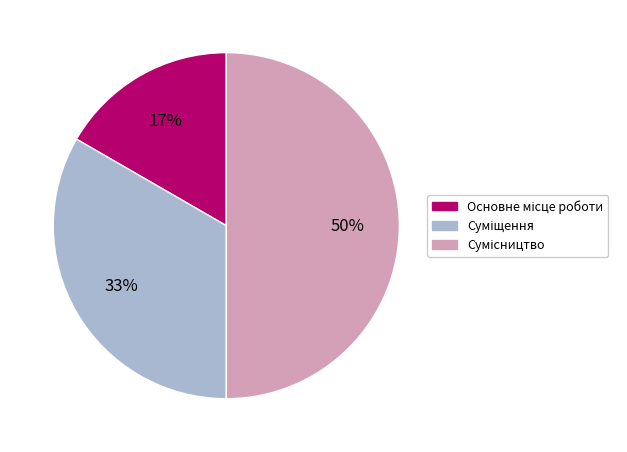

To the nearest percent, what is the difference between the largest and smallest slice percentages?

33%